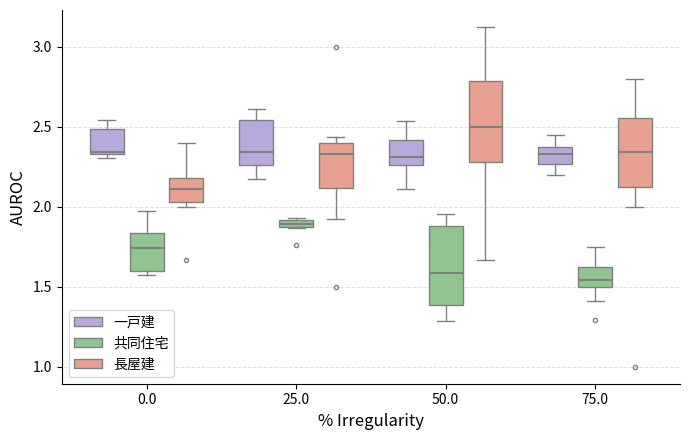

Which box's median line is the highest?

50.0 (長屋建)